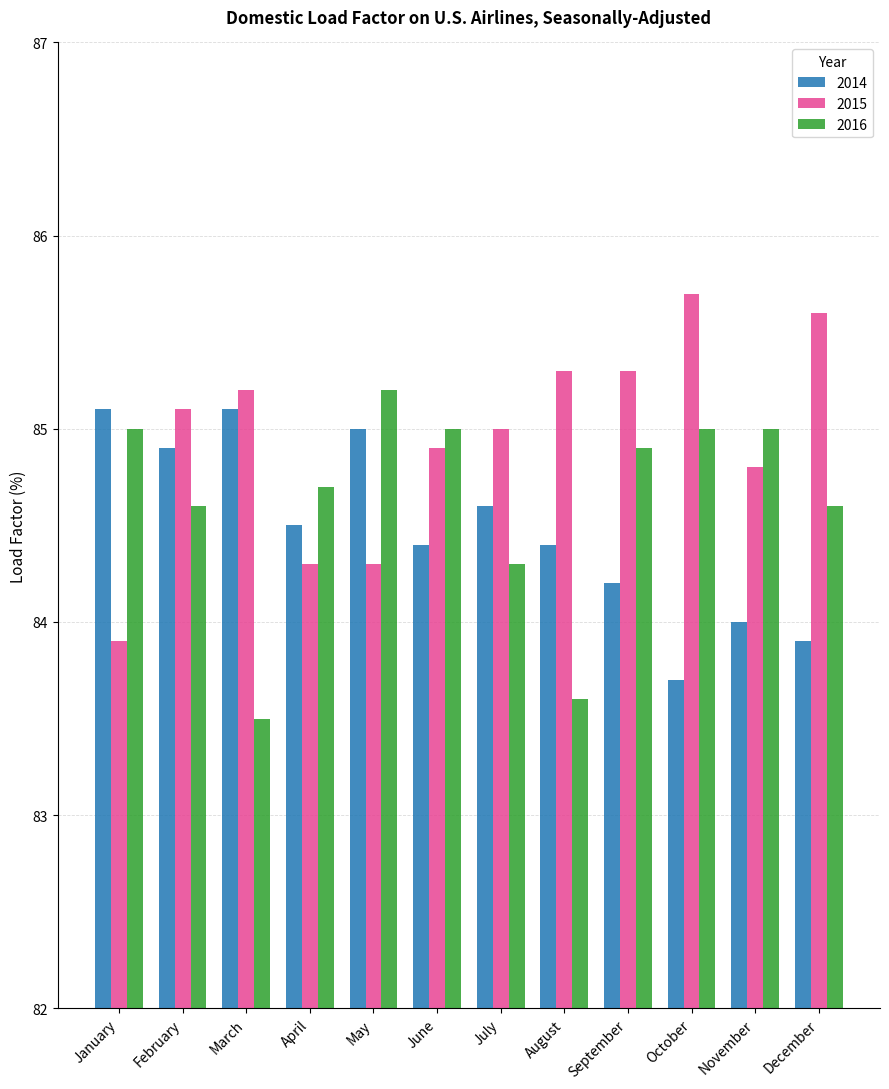

Is it true that 2015 equals 85.6 at December?

True